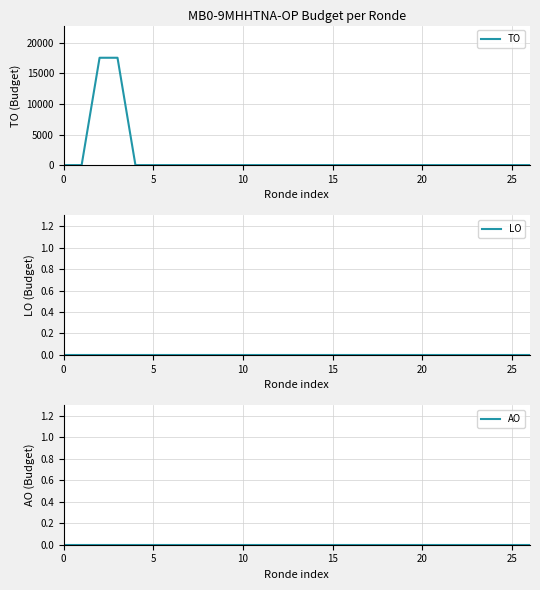

Is it true that TO equals 0 at 16?

True